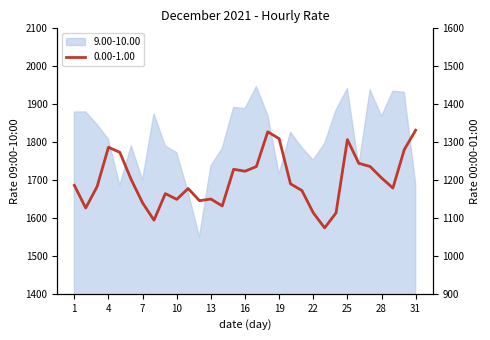

At which category does the data reach its first local peak?

4